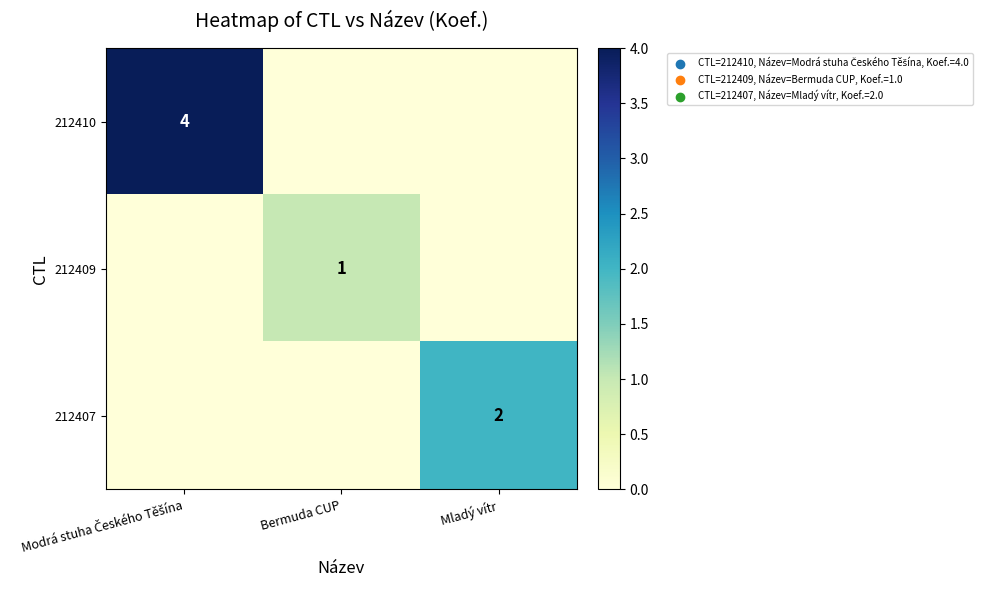

The value of 212407 at Mladý vítr is 2. True or false?

True